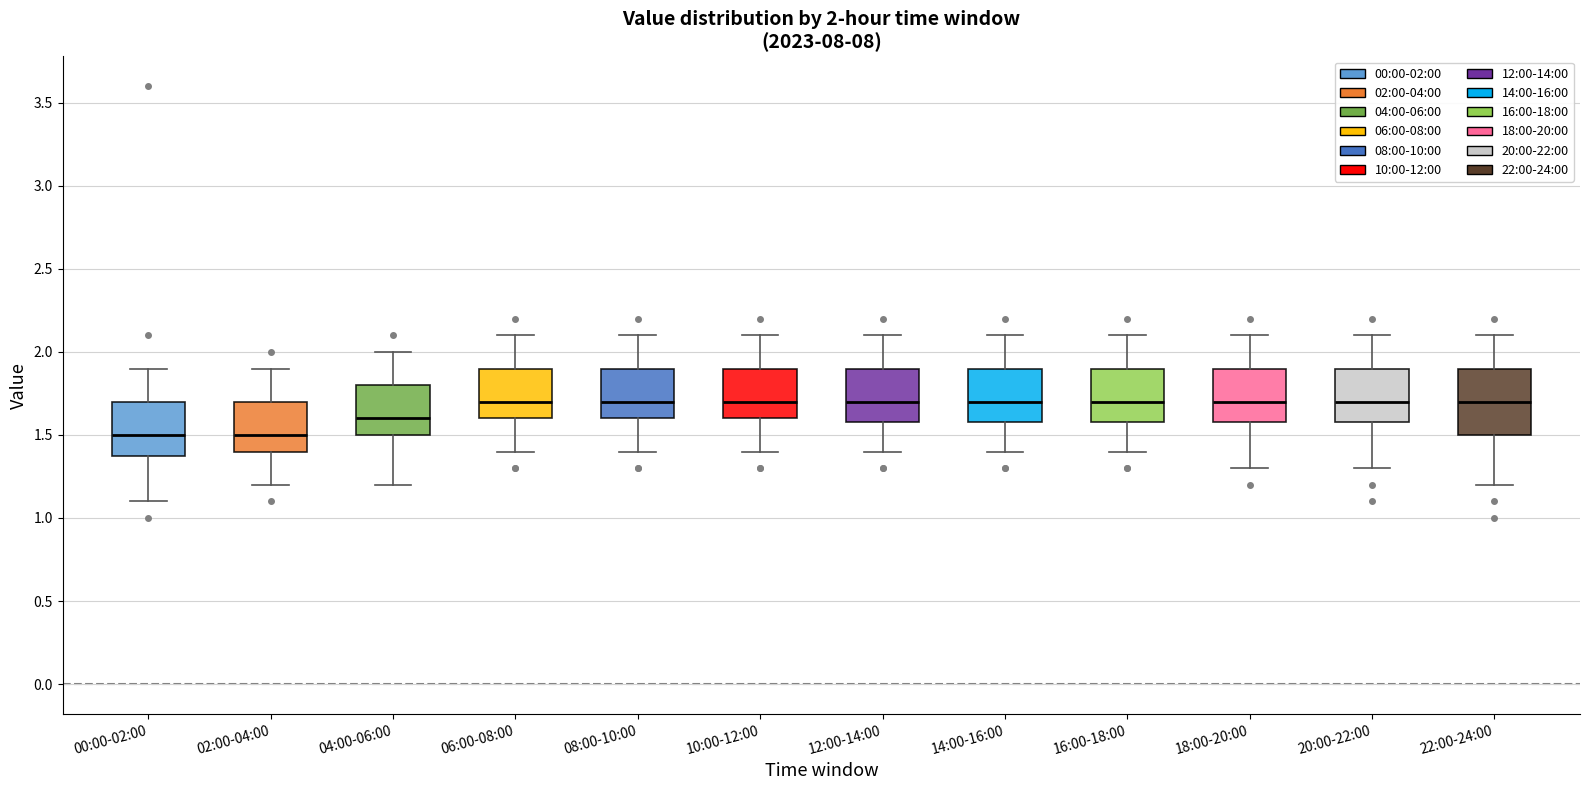

Which box is the tallest, from its lower edge to its upper edge?

22:00-24:00